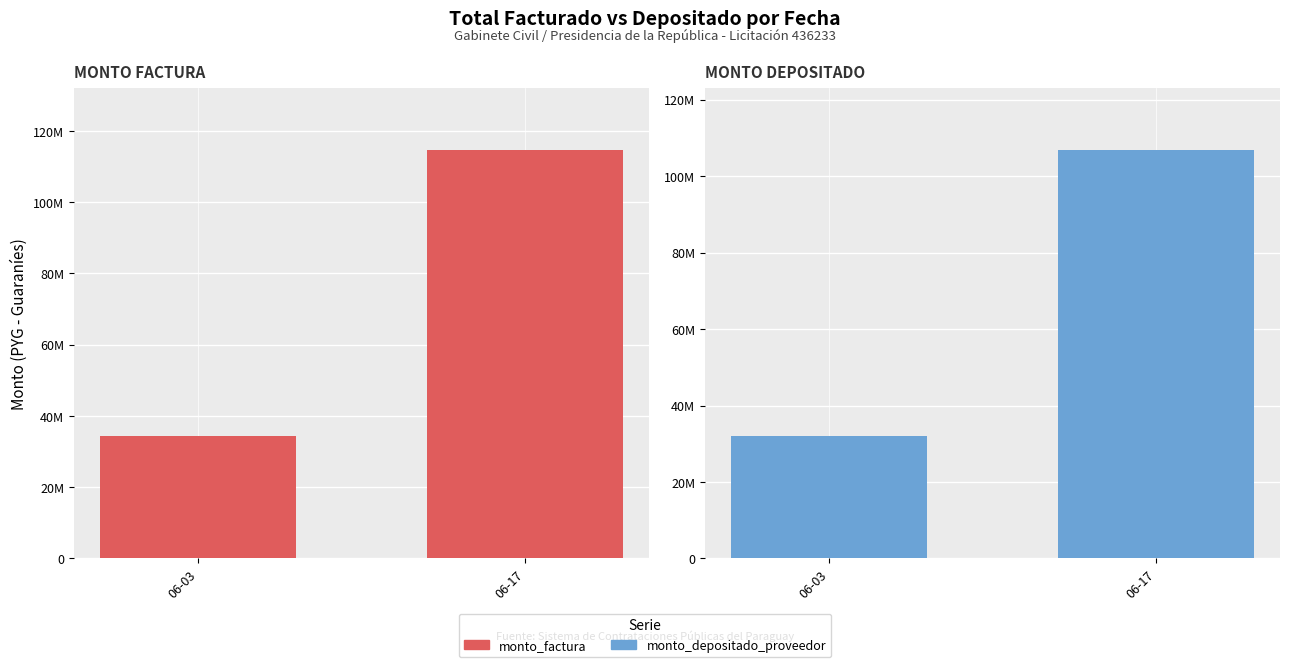

Which label corresponds to the smallest value in the chart?

06-03